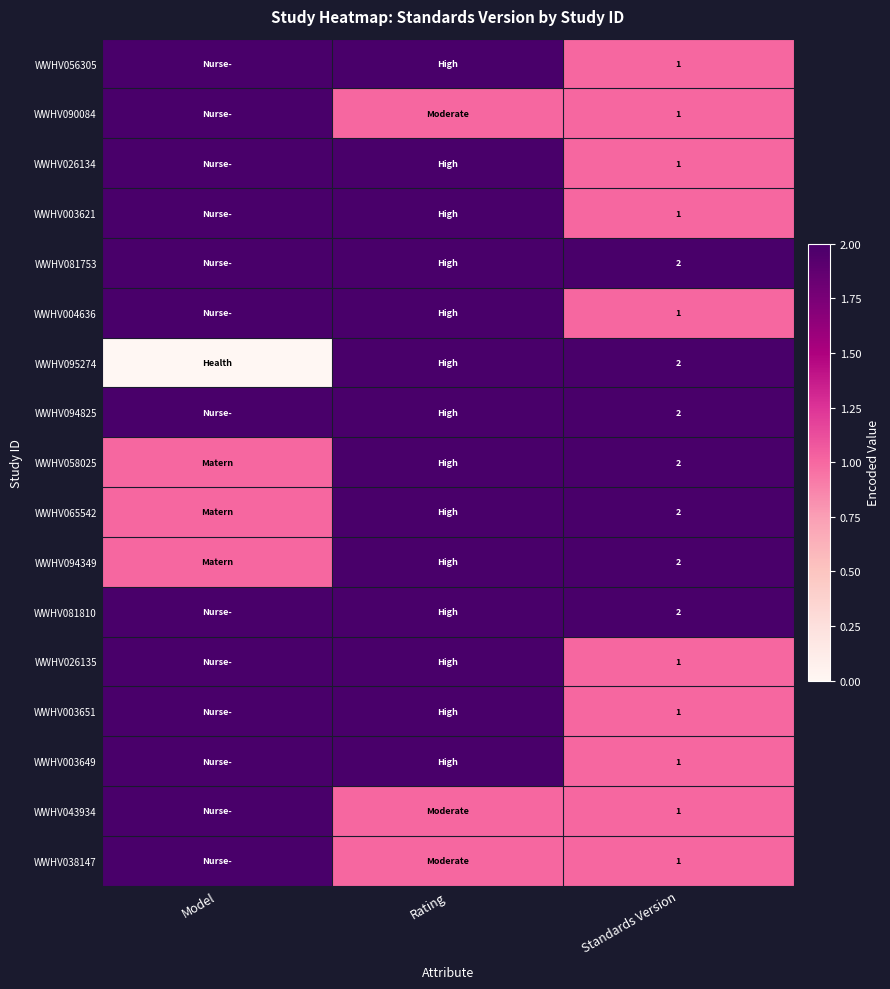

True or false: WWHV003649 has a value of 0 at Standards Version.

False